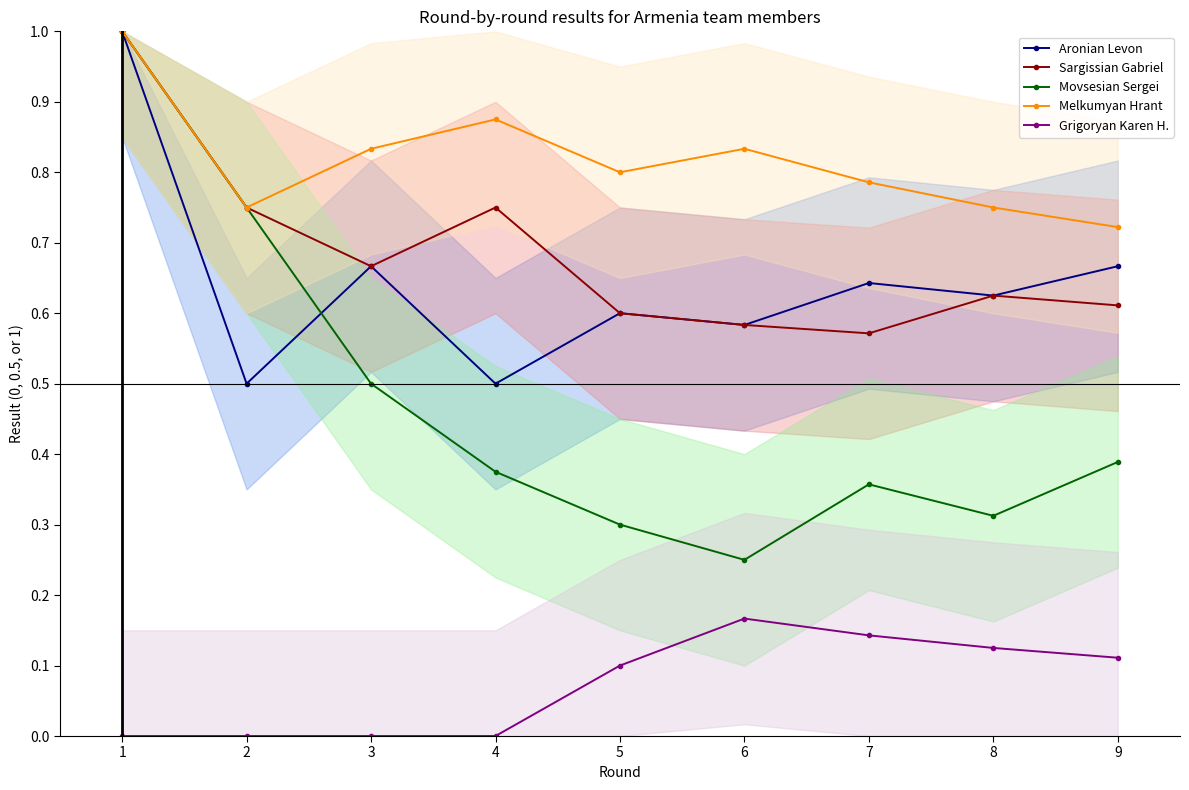

List the labels in order of Sargissian Gabriel value, smallest first.

7, 6, 5, 9, 8, 3, 2, 4, 1